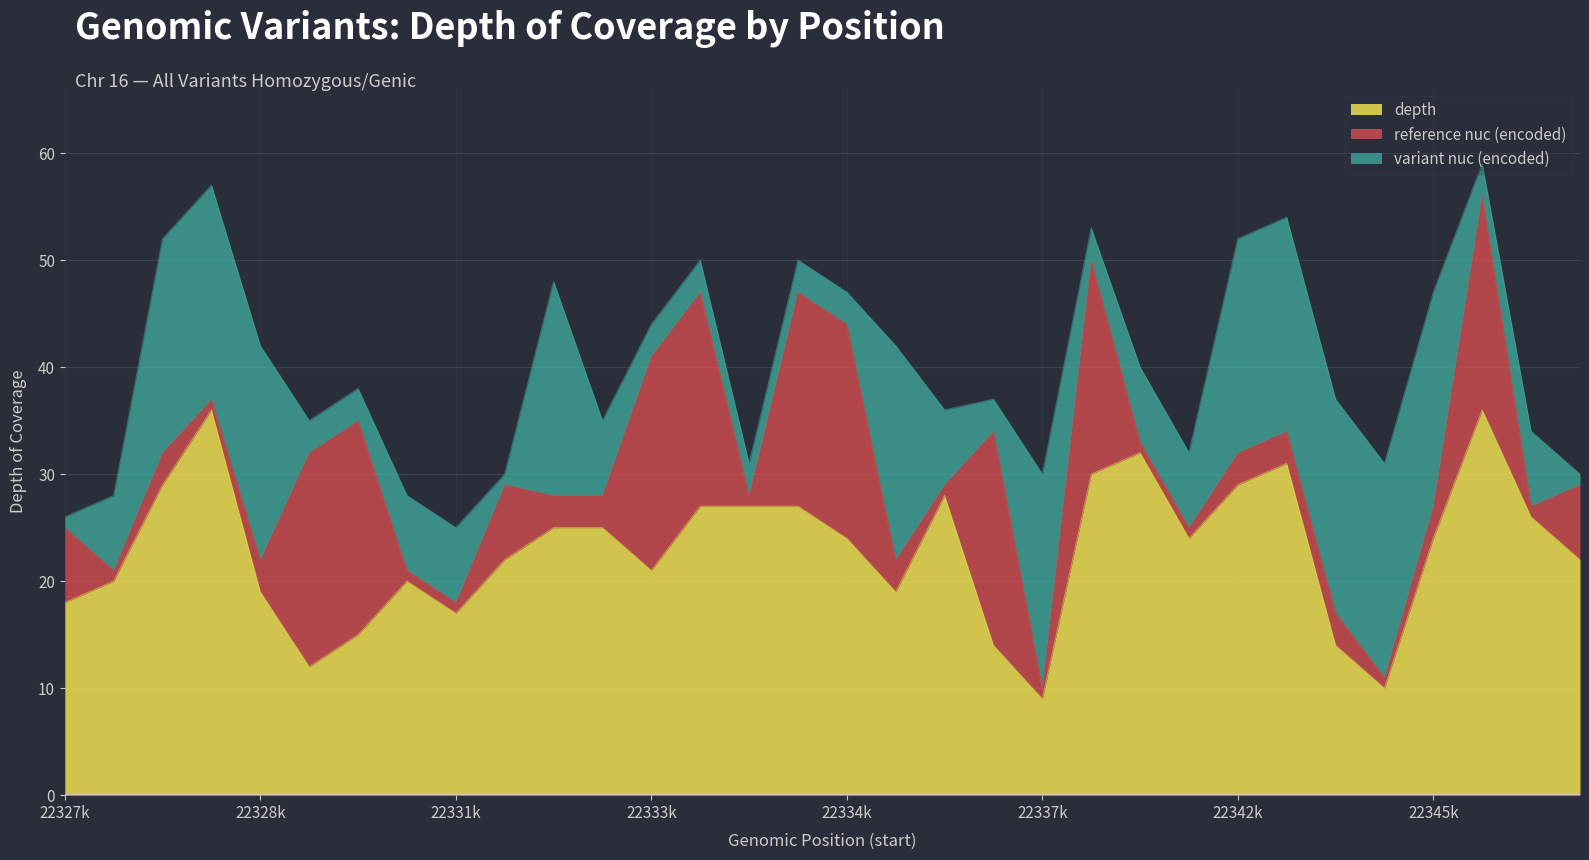

How many times do variant nuc (encoded) and reference nuc (encoded) cross each other?

16